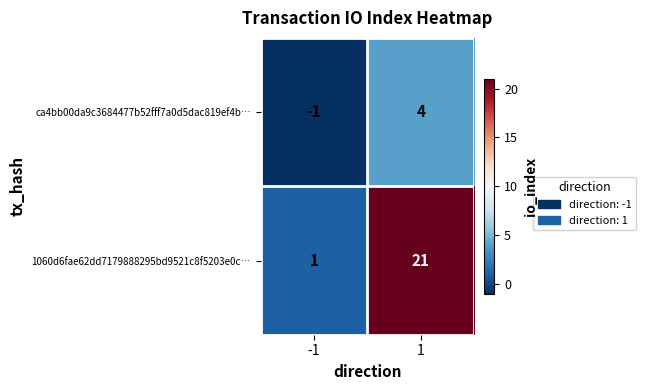

At which category does the chart reach its minimum across all series?

-1